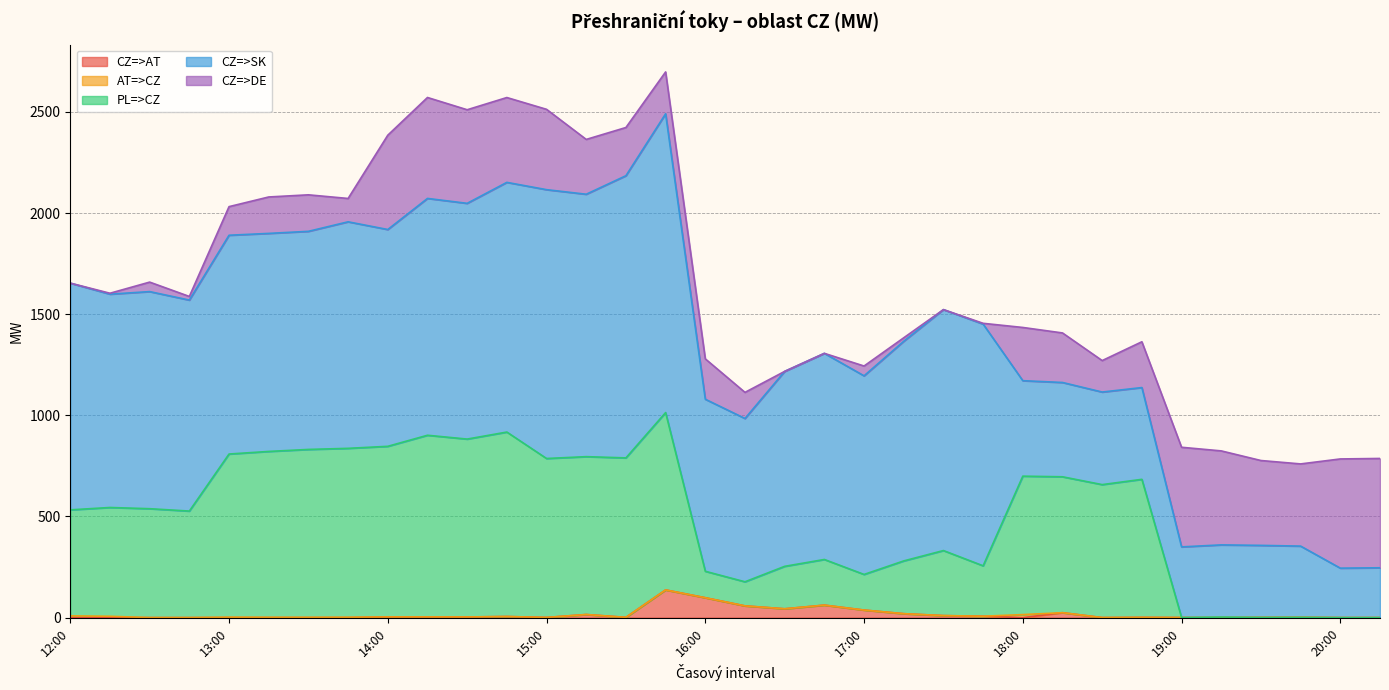

The CZ=>AT series shows 6.9 at 17:45. True or false?

True